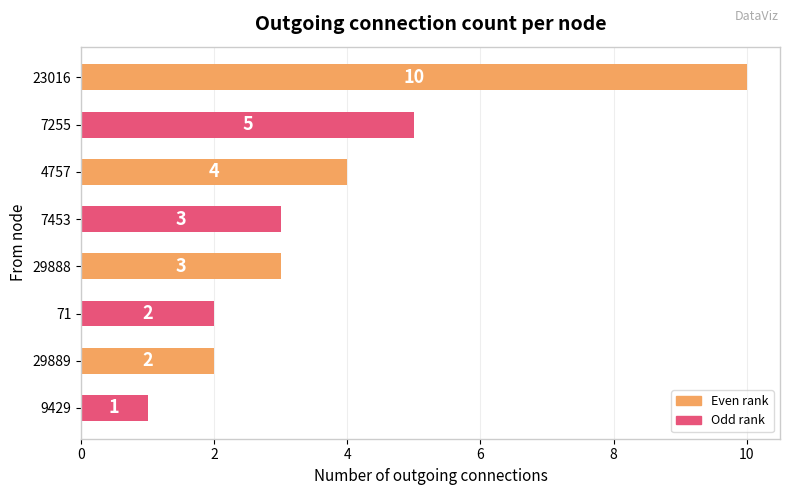

True or false: the data shows 3 at 7453.

True